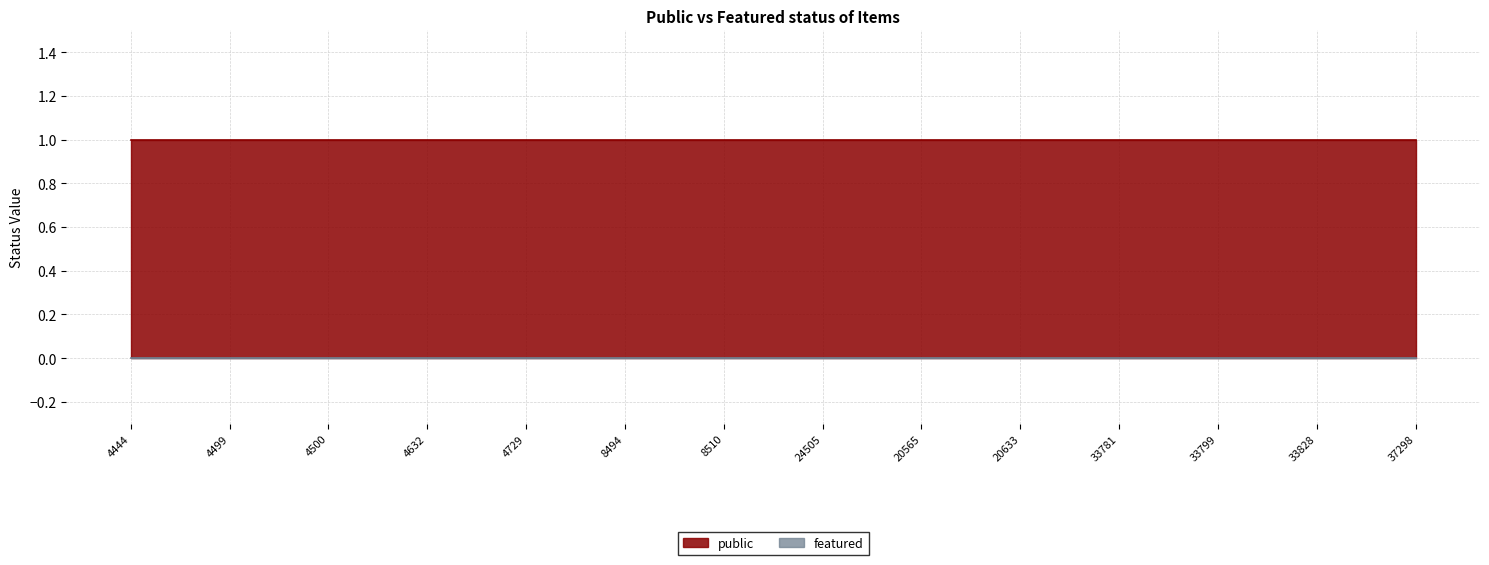

At which category is the sum across all series the highest?

4444